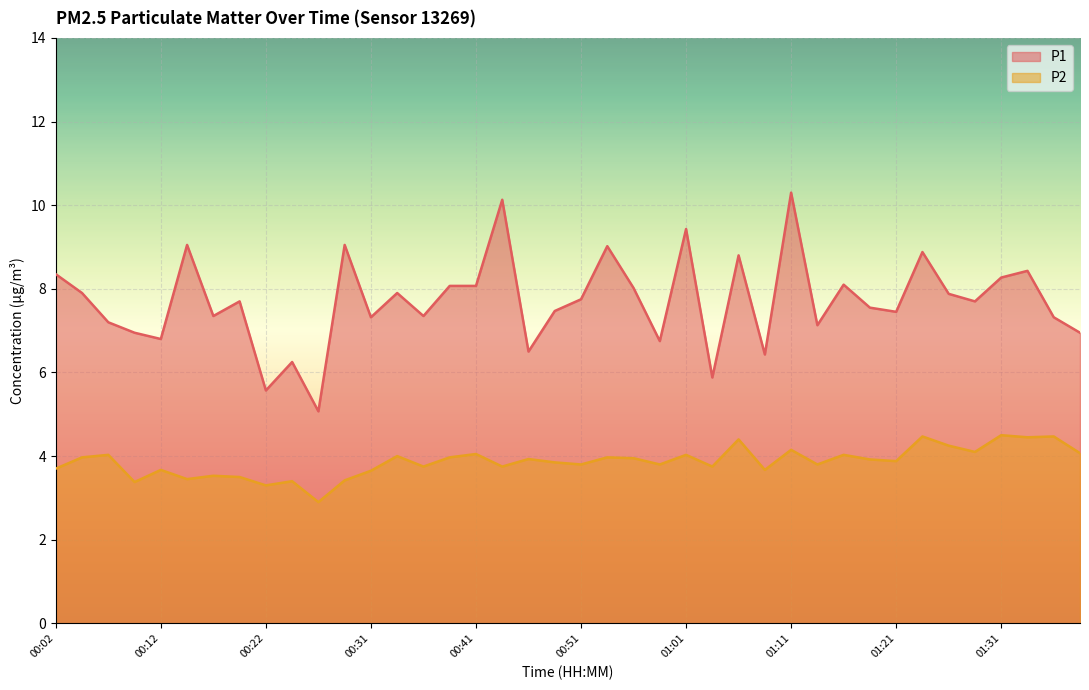

True or false: P2 and P1 cross at least once.

False